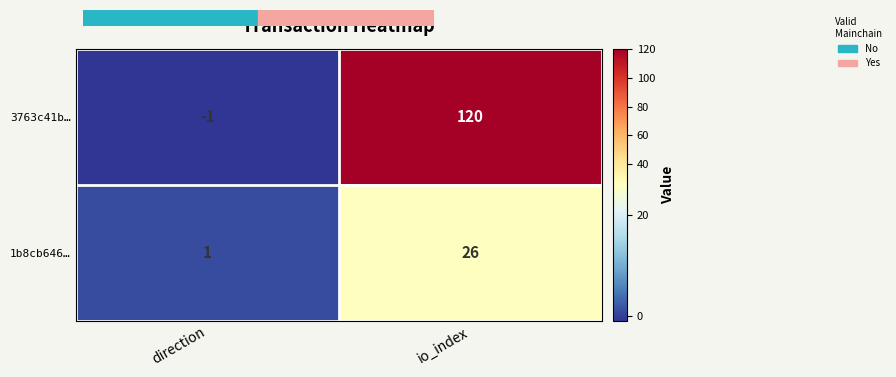

Where is 3763c41b… nearest to the value 59?

direction